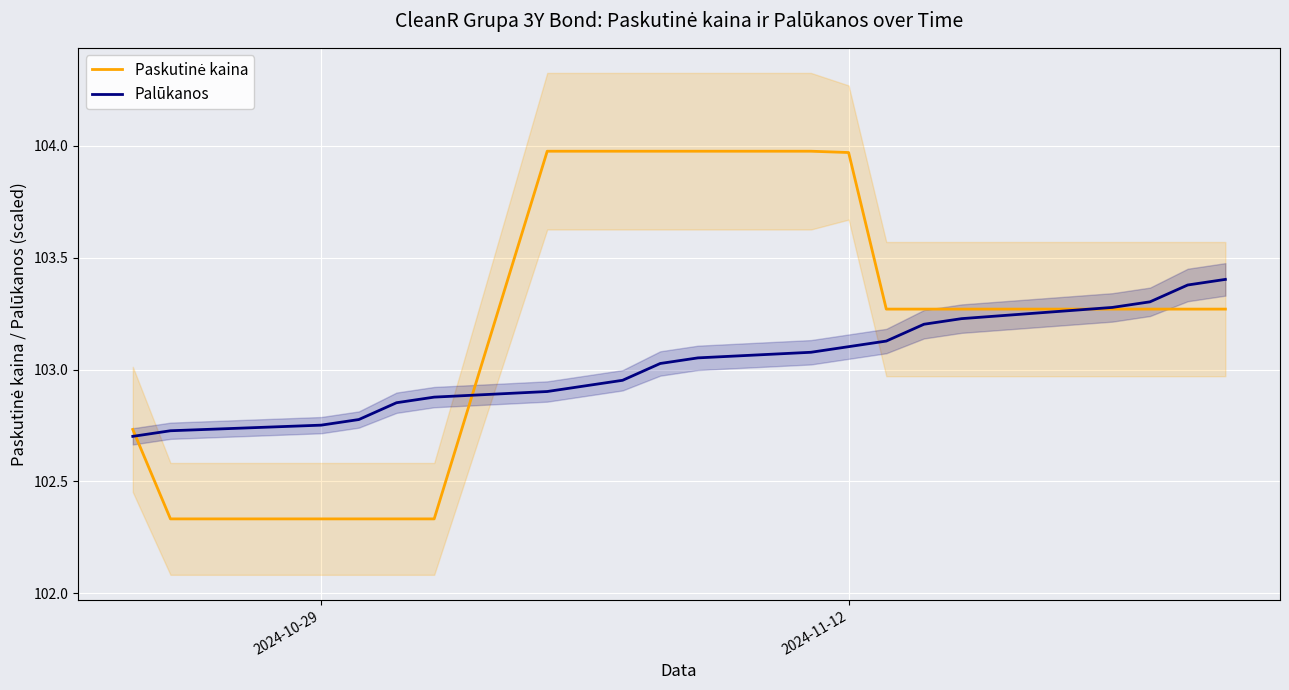

What is the difference between the maximum and minimum values in the Palūkanos series?

0.7